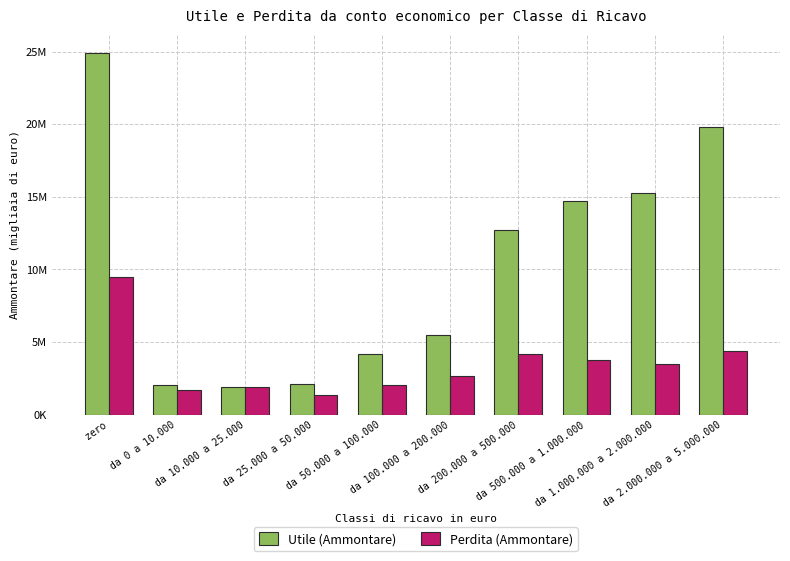

Between da 500.000 a 1.000.000 and da 200.000 a 500.000, which is larger?

da 500.000 a 1.000.000